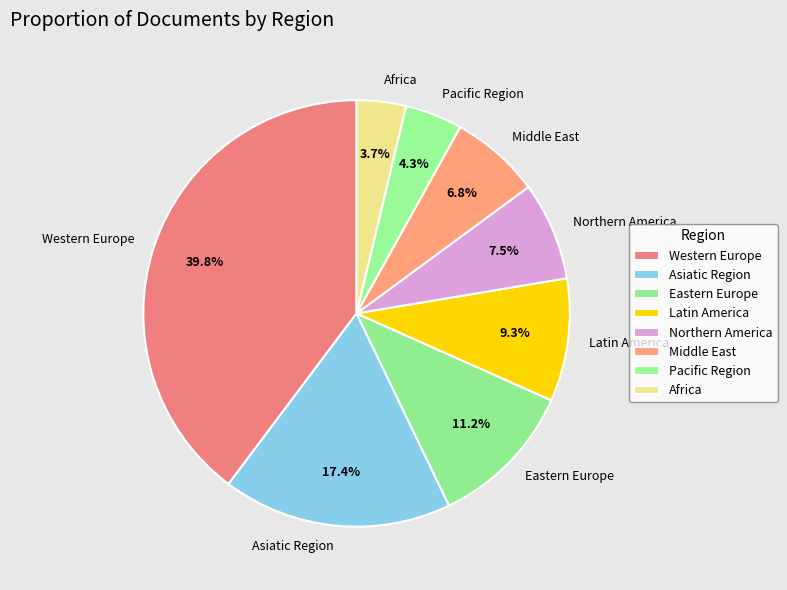

Does any single category account for the majority?

No